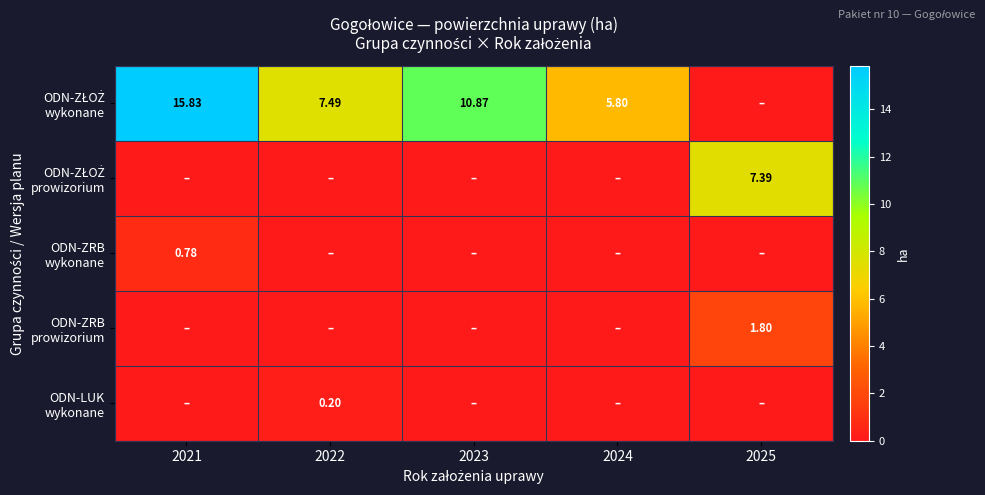

Is the value of ODN-ZRB wykonane at 2022 greater than the value of ODN-LUK wykonane at 2023?

No